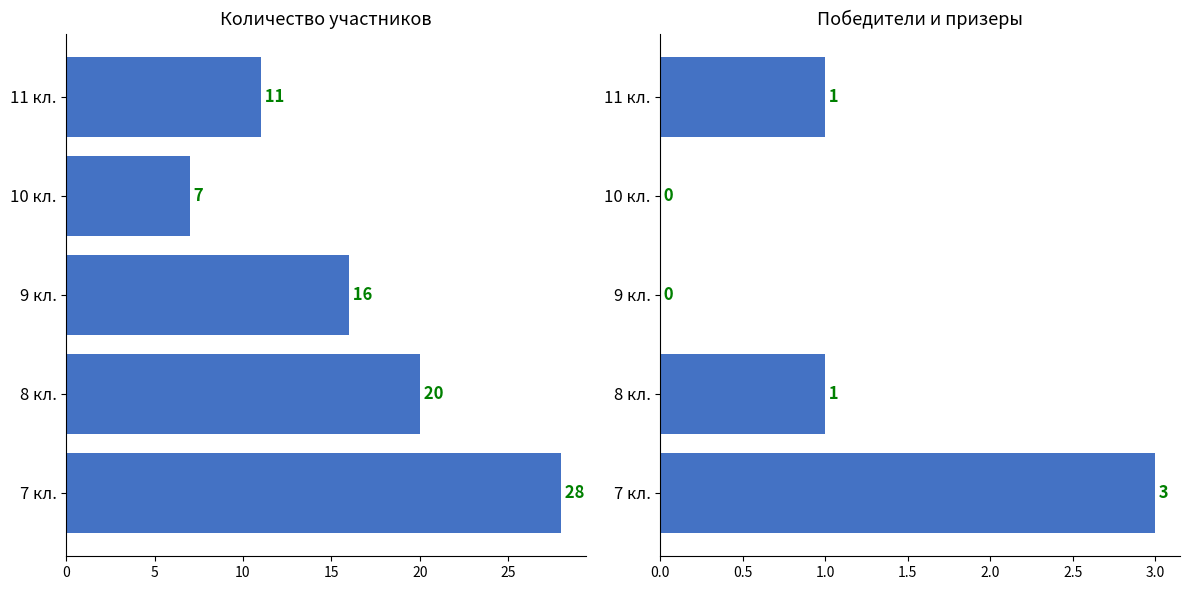

How many bars are there in each group?

2